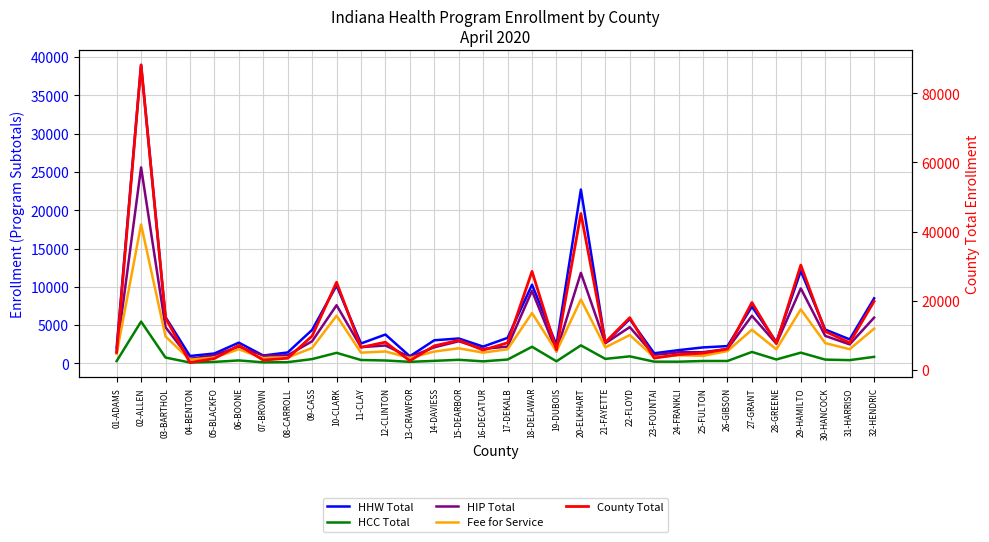

Reading right to left, list all the values displayed in this chart.

HHW Total: 8494	3136	4417	12064	2788	7414	2257	2086	1730	1319	5782	2692	22698	2416	10275	3334	2194	3253	3018	926	3769	2599	10170	4374	1427	1028	2708	1291	965	6041	38968	2064
HCC Total: 854	425	495	1401	511	1494	316	315	221	226	918	589	2354	276	2169	503	267	468	332	202	379	442	1379	561	160	135	388	194	111	763	5460	302
HIP Total: 5973	2483	3591	9792	2570	6213	1889	1464	1454	1070	4735	2632	11824	1565	9483	2193	1896	2892	2099	828	2336	2121	7592	2890	1060	1024	2178	1070	600	4725	25590	1467
Fee for Service: 4535	1854	2646	7055	1837	4394	1614	986	1058	815	3699	2088	8340	1561	6576	1847	1402	1972	1545	710	1556	1401	6226	2017	762	679	1846	759	486	3516	18136	1256
County Total: 19856	7898	11149	30312	7706	19515	6076	4851	4463	3430	15134	8001	45216	5818	28503	7877	5759	8585	6994	2666	8040	6563	25367	9842	3409	2866	7120	3314	2162	15045	88154	5089